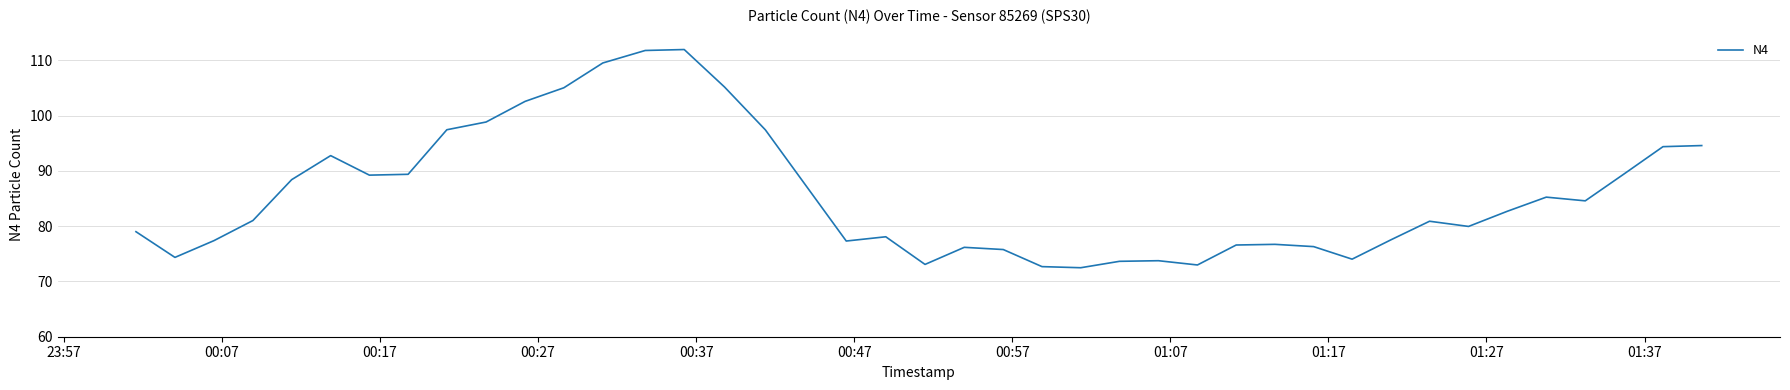

What is the difference between the maximum and minimum values?

39.5